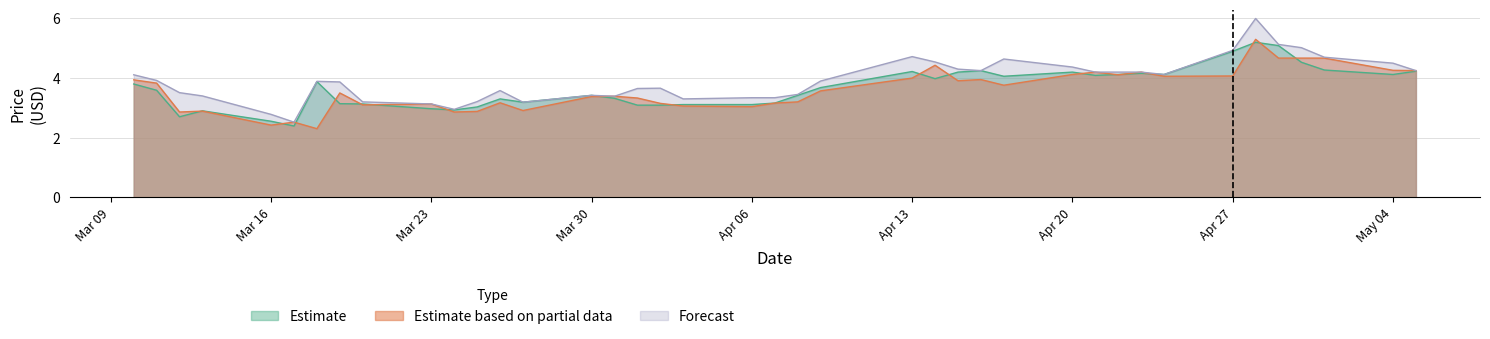

Where does the Estimate series first go above 3?

2020-03-10